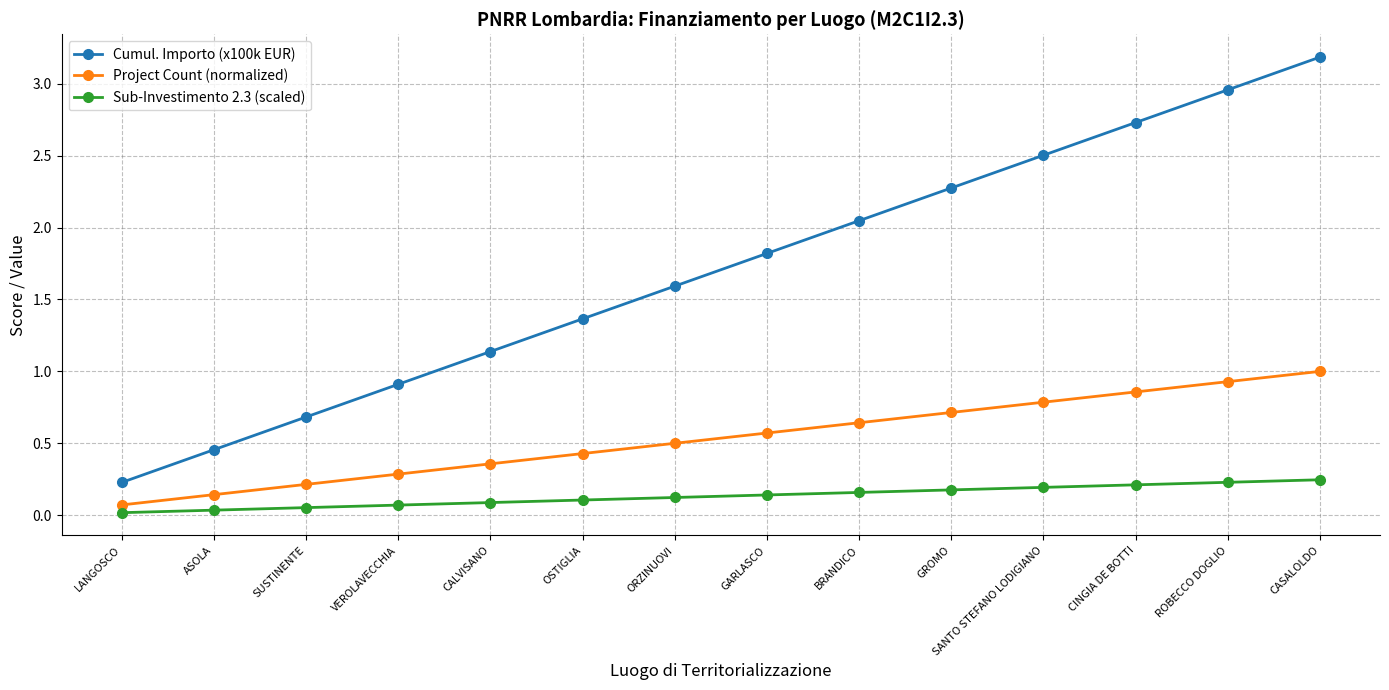

What is the label of the 9th point from the right?

OSTIGLIA